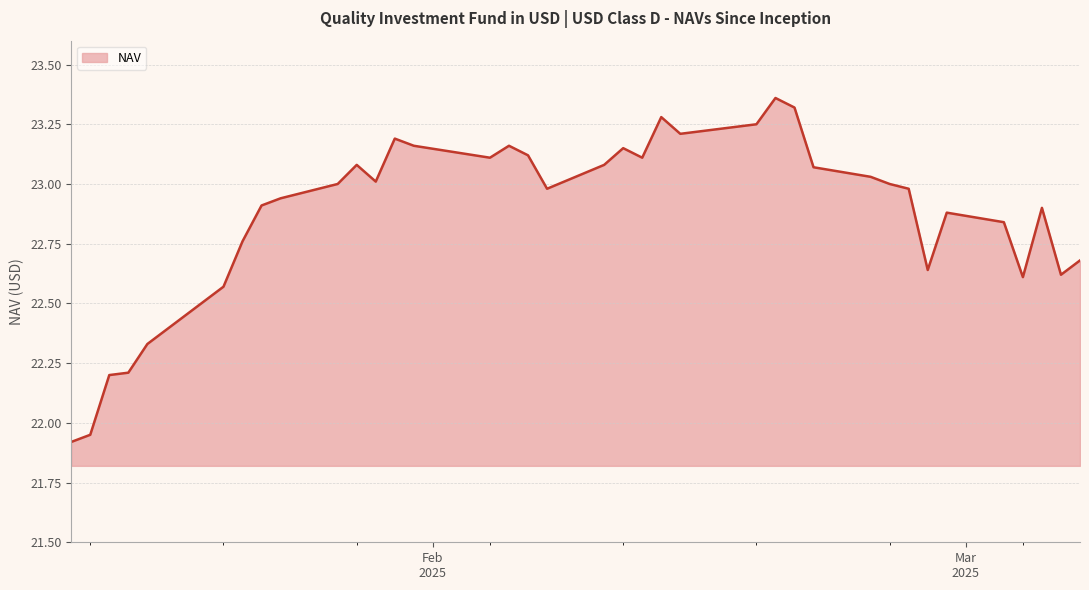

What is the difference between the maximum and minimum values?

1.4